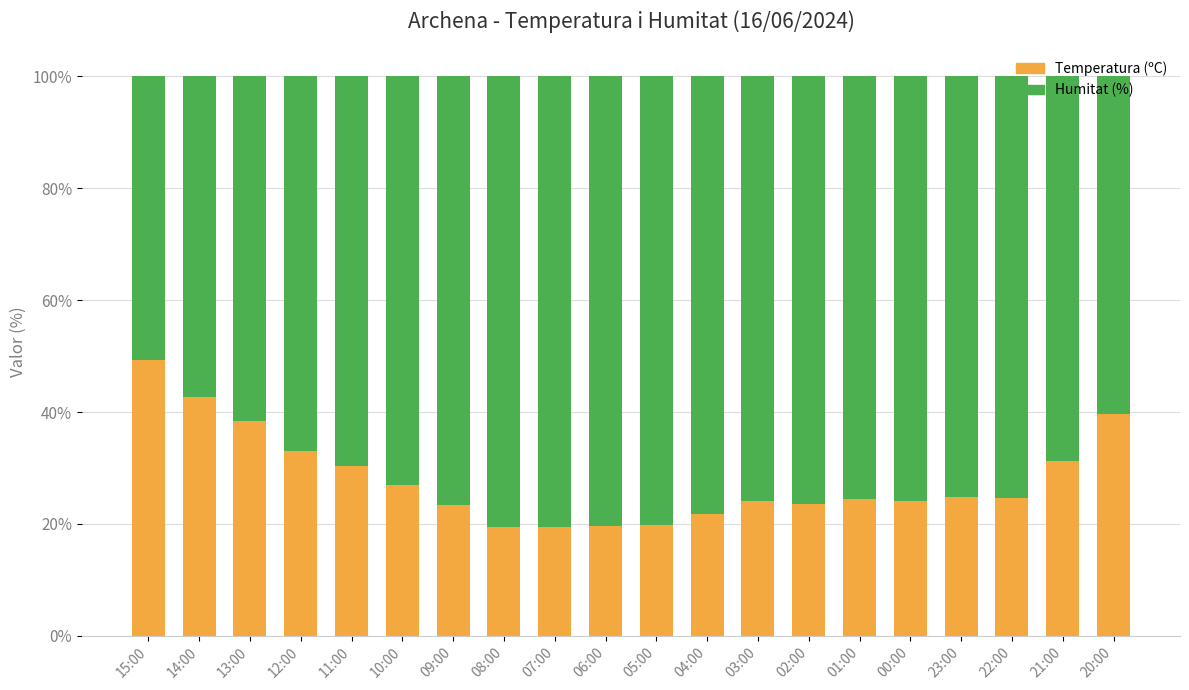

What is the average value of the Temperatura (ºC) series?

28.0